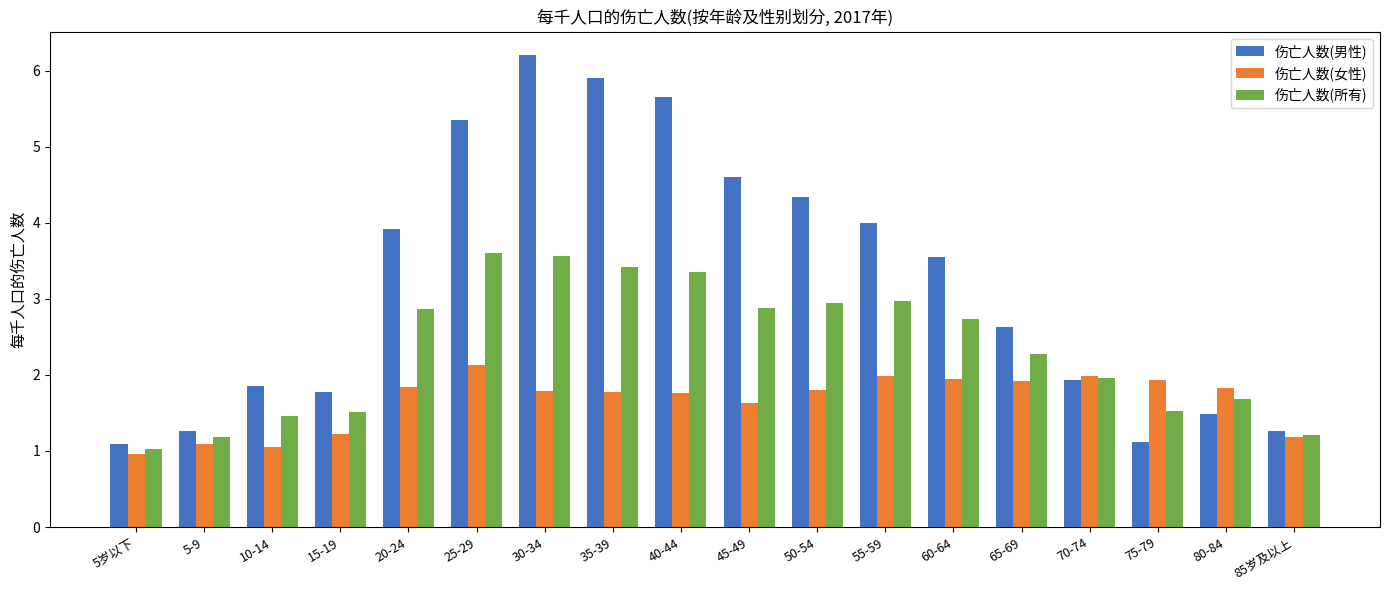

At which category is the sum across all series the highest?

30-34